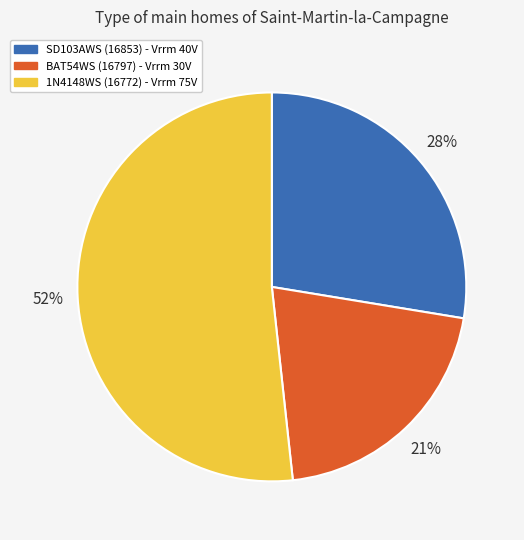

Do 1N4148WS (16772) and SD103AWS (16853) together represent more than half of the pie?

Yes